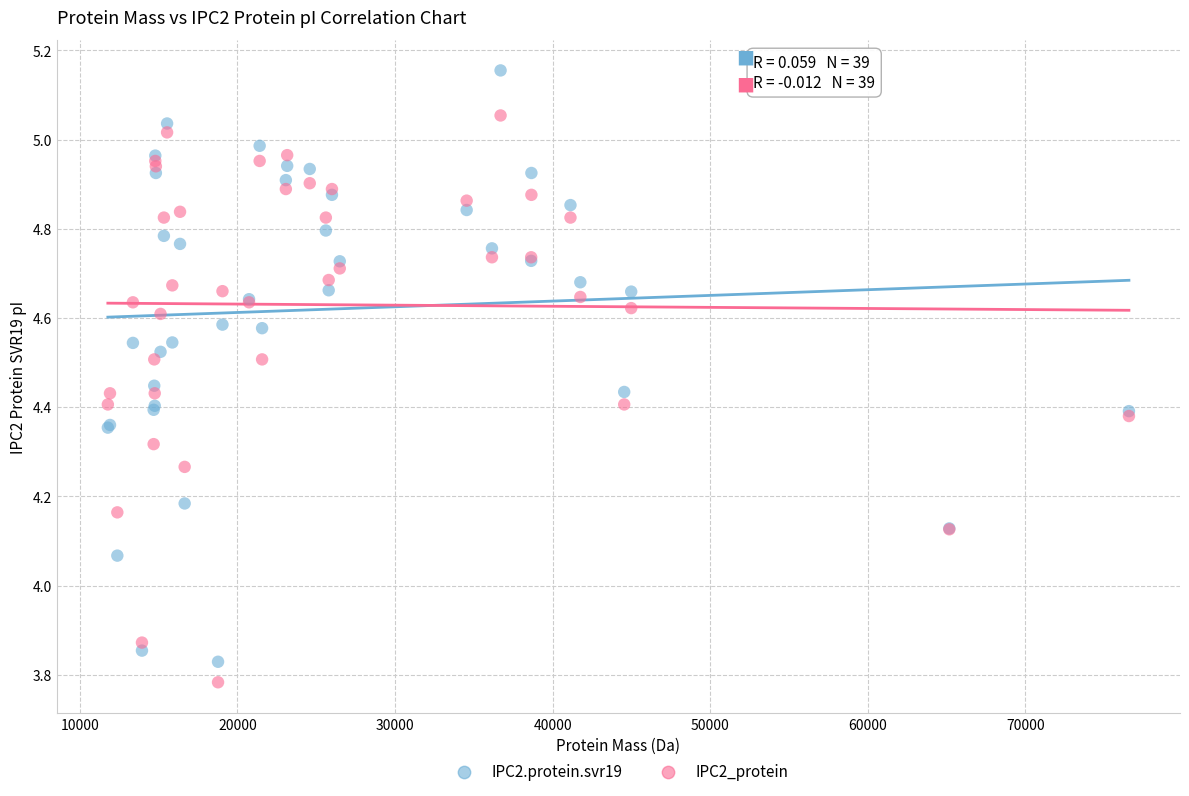

What are all the series names shown in the legend?

IPC2.protein.svr19, IPC2_protein